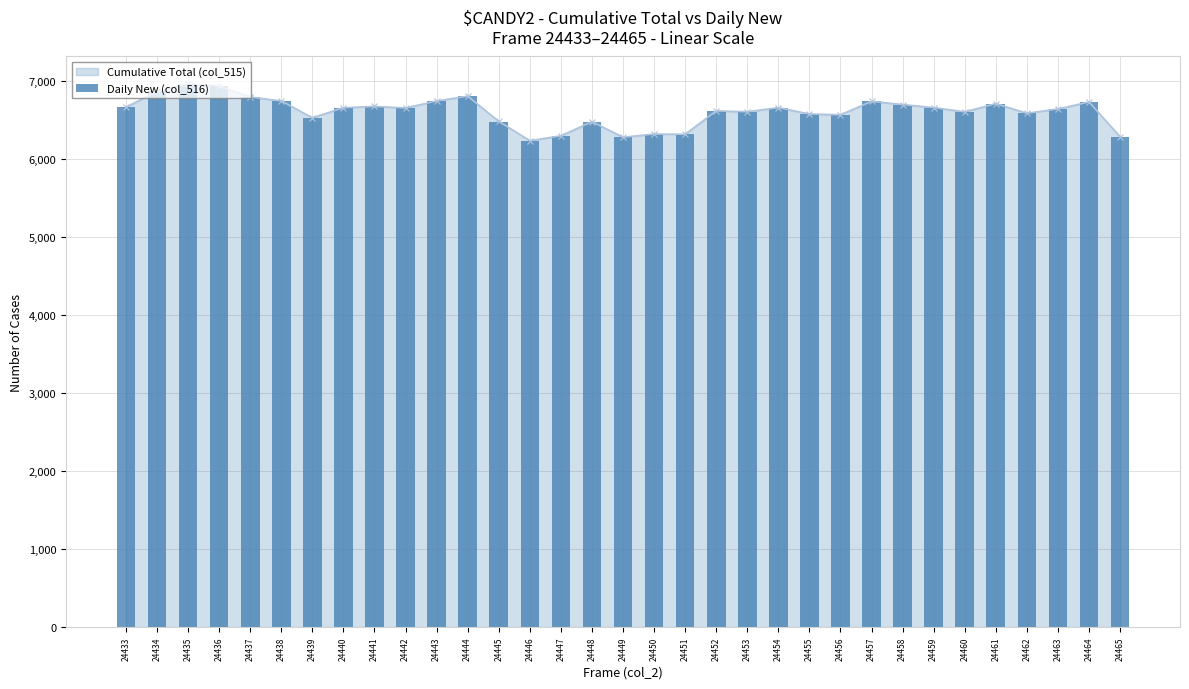

The chart shows a value of 11486 at 24438. True or false?

False